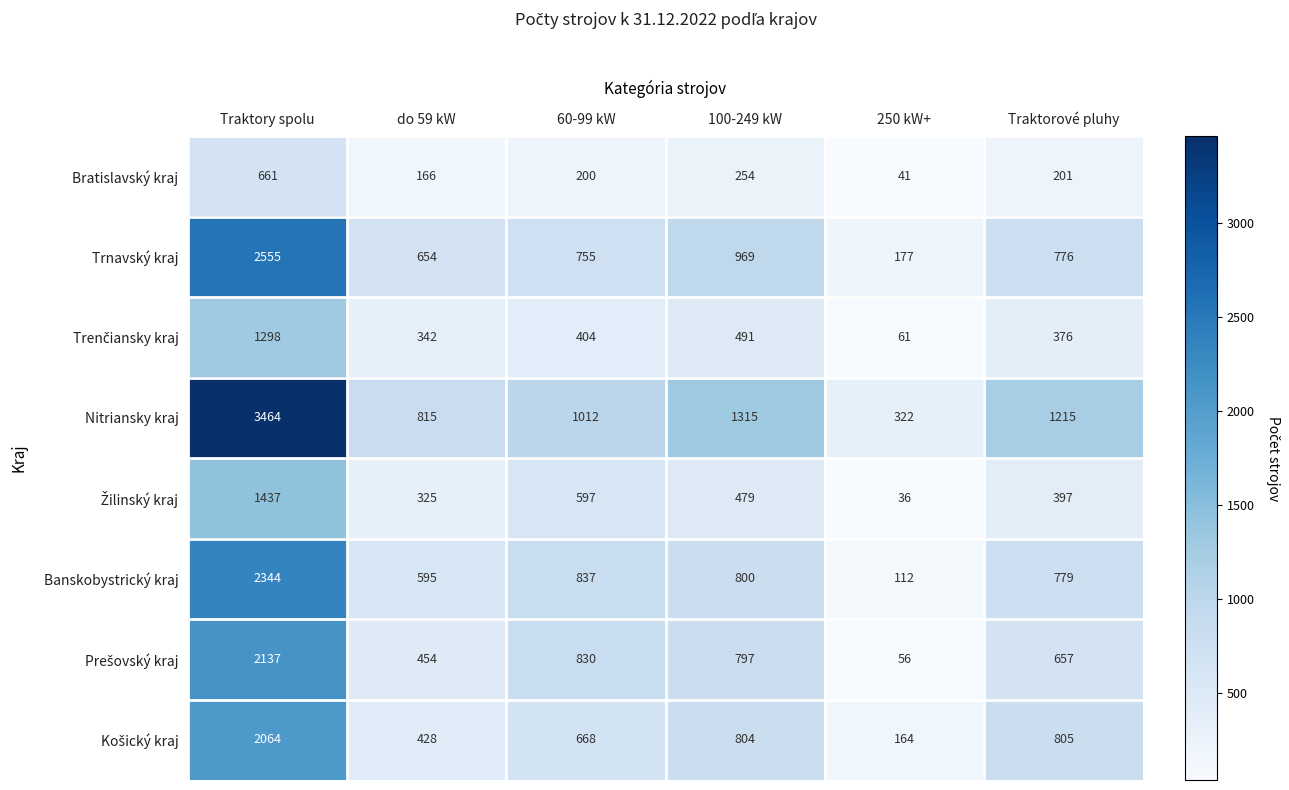

At which category is the sum across all series the highest?

Traktory spolu